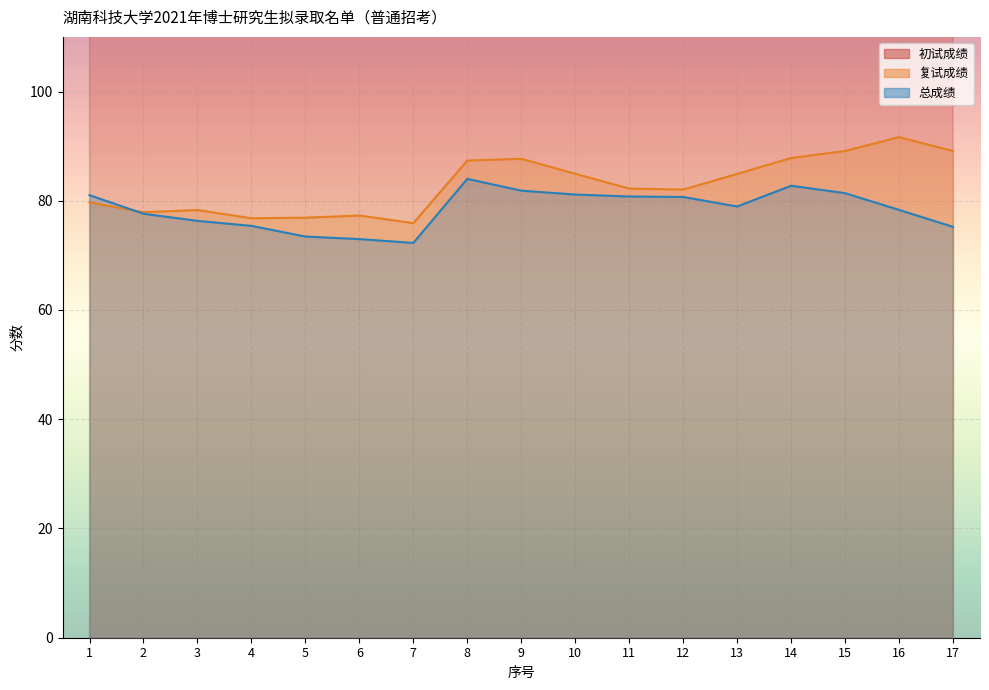

List the labels in order of 初试成绩 value, smallest first.

17, 16, 6, 7, 5, 13, 15, 4, 3, 9, 2, 10, 14, 11, 12, 8, 1